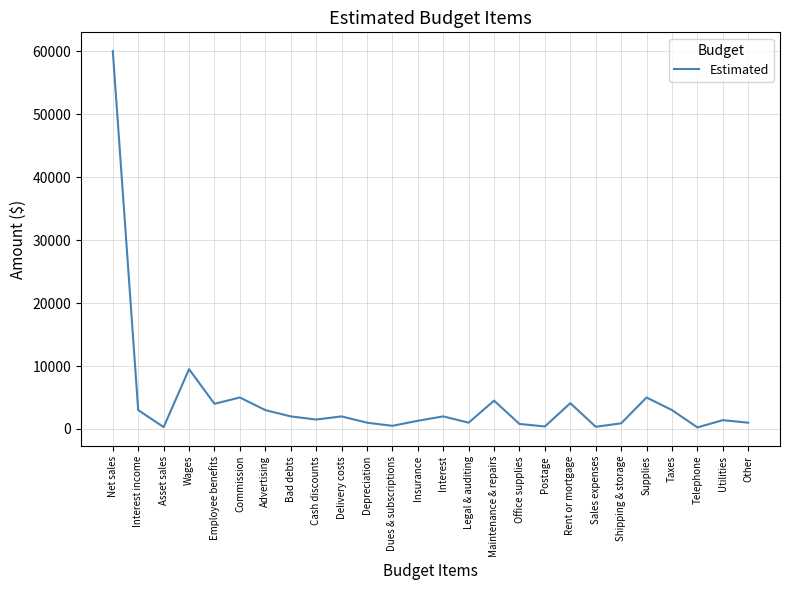

What is the maximum value shown in the chart?

60000